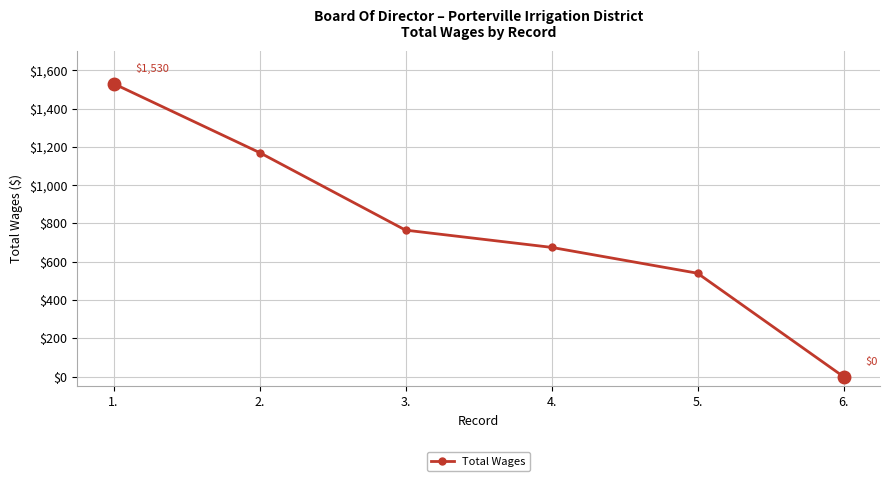

Which category has the highest value across all series?

1.